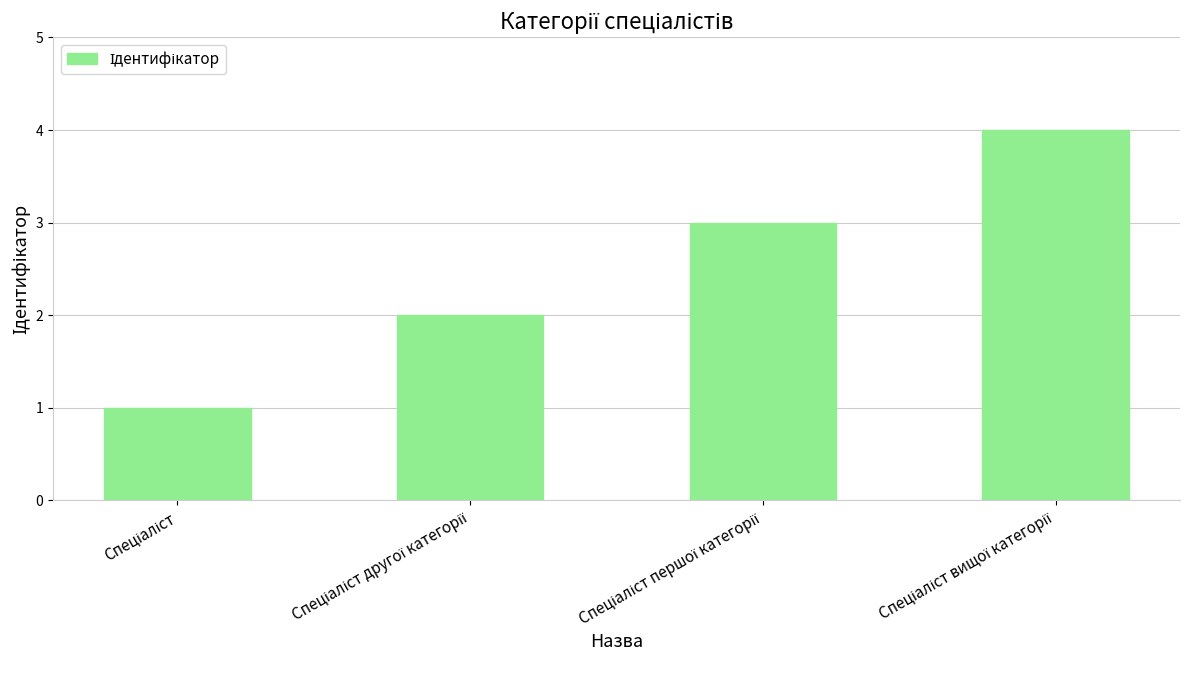

Reading right to left, what are all the values shown in this chart?

4	3	2	1